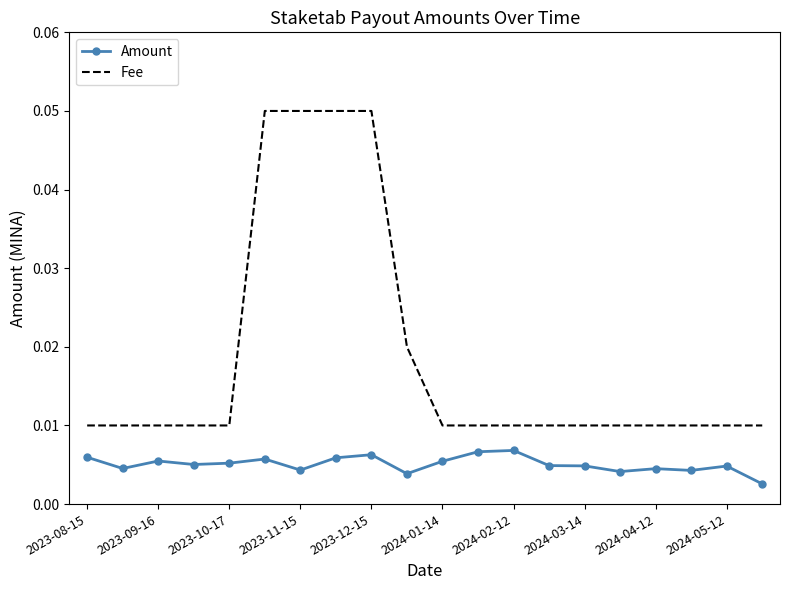

Rank the series by their average value, from lowest to highest.

Amount, Fee